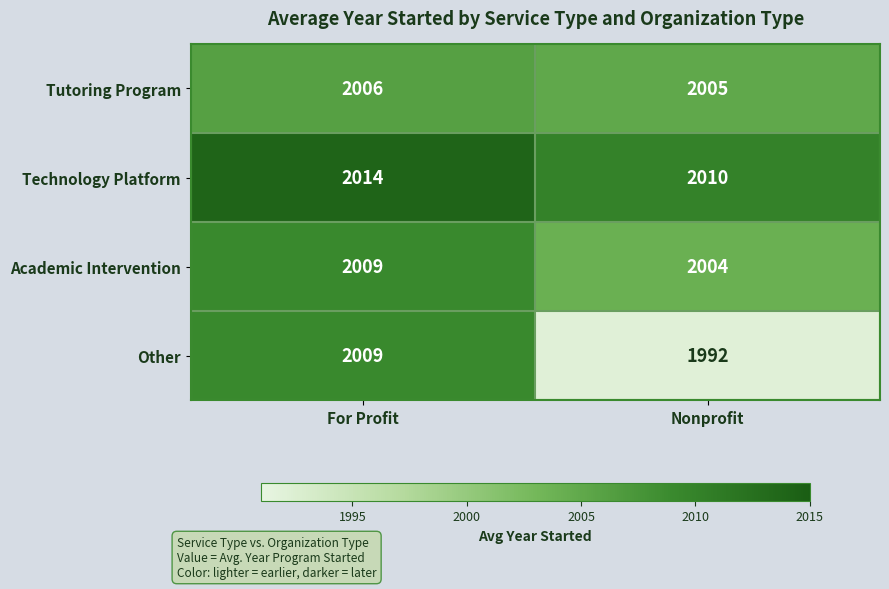

Which series changed the most between For Profit and Nonprofit?

Other